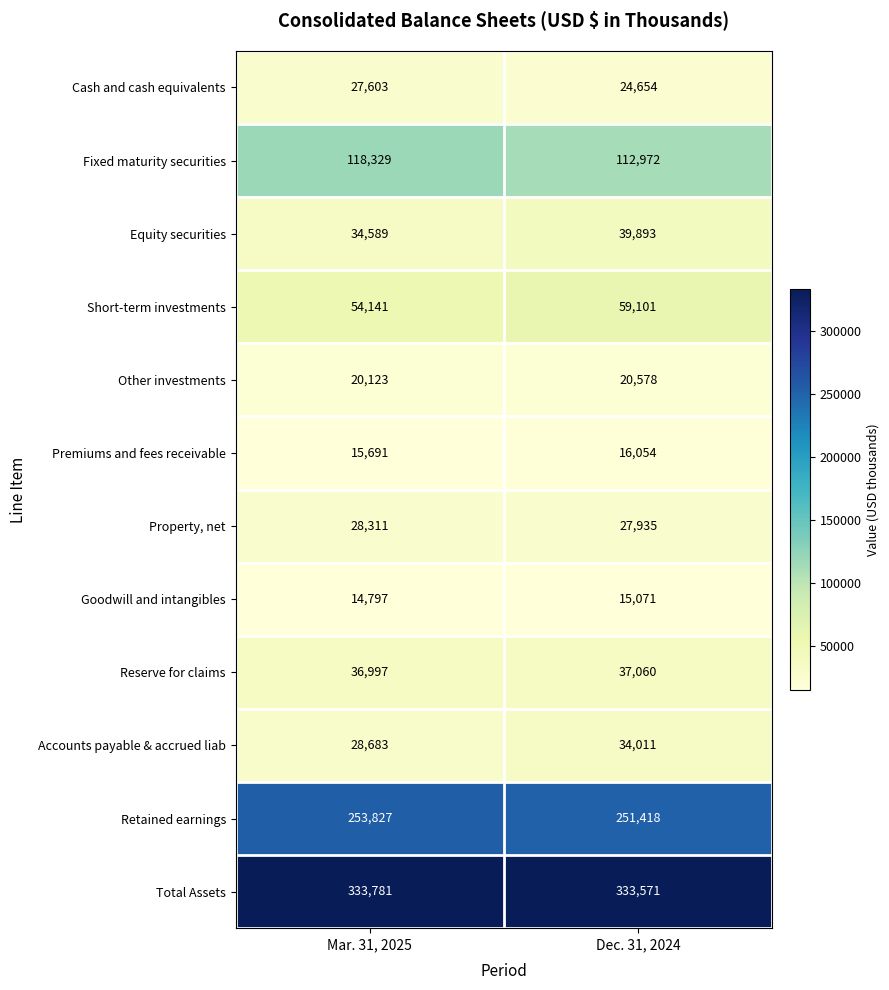

Which series has the largest range (max minus min)?

Fixed maturity securities